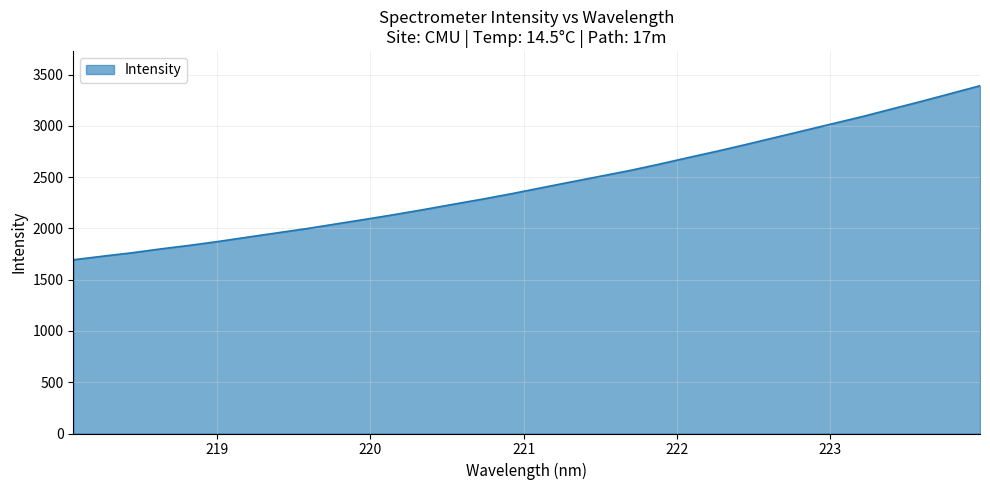

What is the smallest value displayed?

1694.4